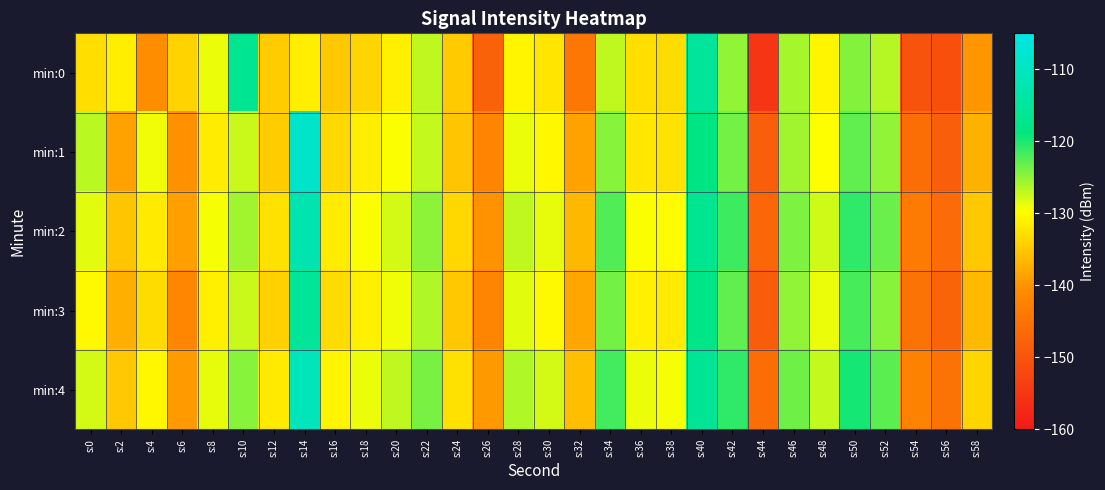

Between s:26 and s:40, which series saw the biggest shift?

min:0